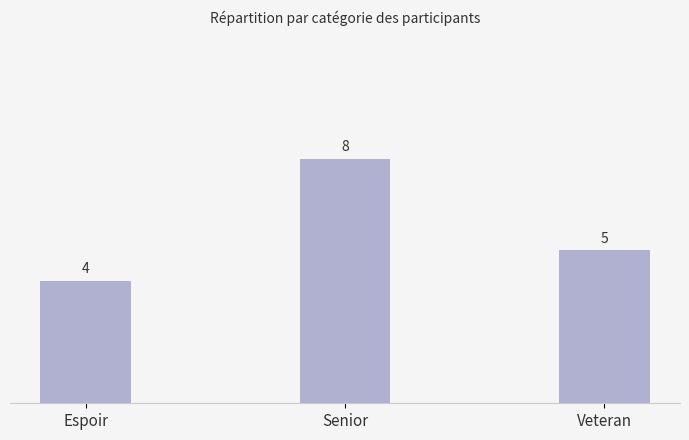

What is the value of the 2nd bar from the left?

8